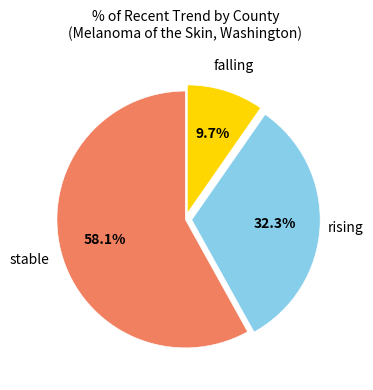

Is falling the majority of the pie?

No